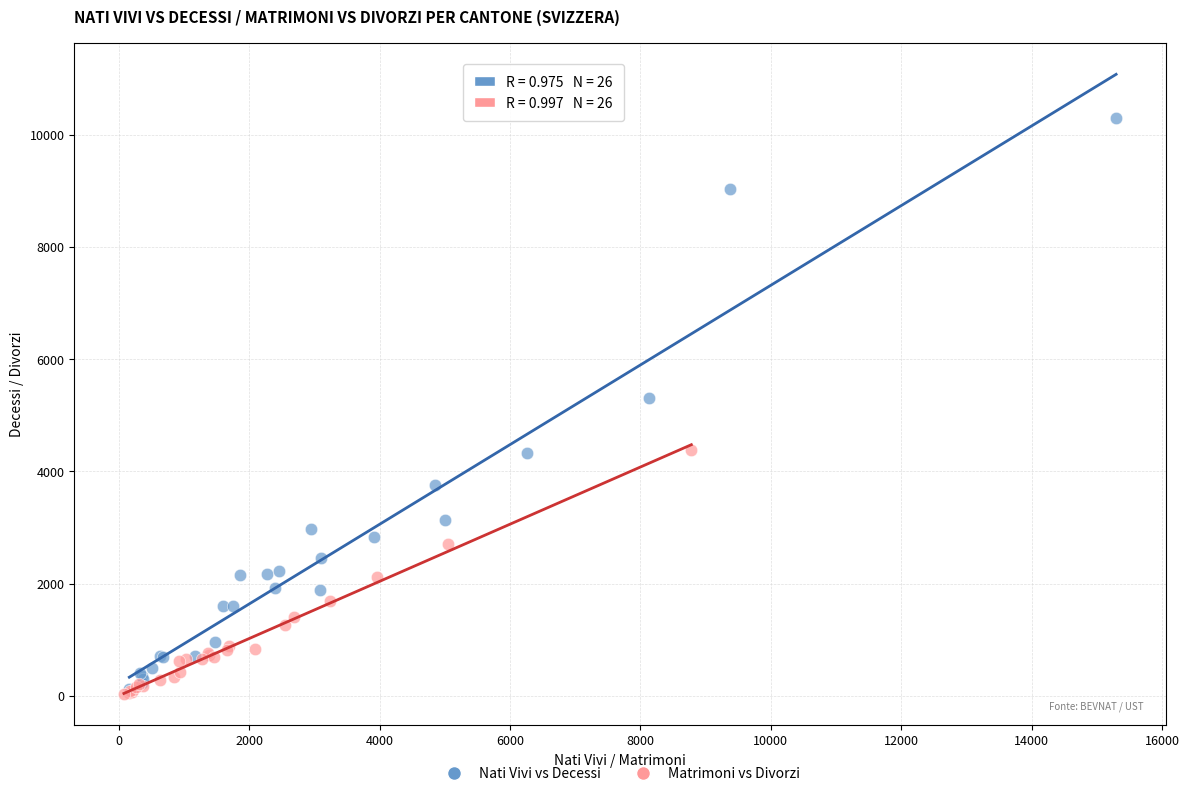

Which series reaches the maximum Y coordinate?

Nati Vivi vs Decessi